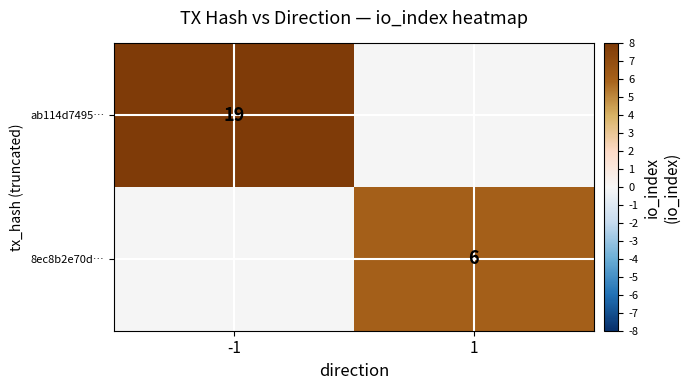

At how many categories does at least one series exceed 9?

1